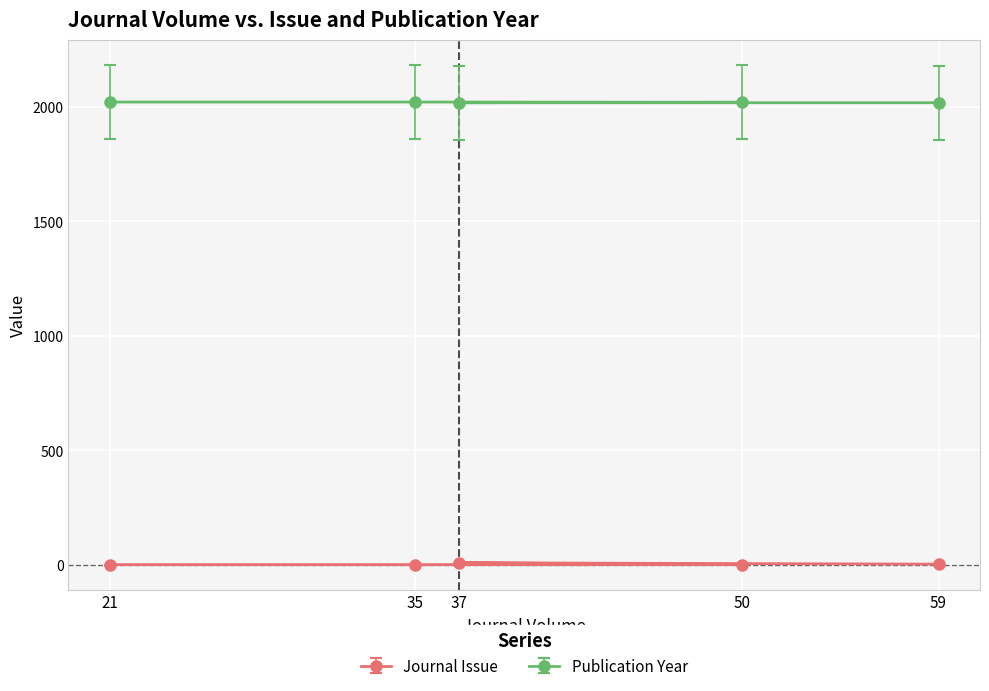

The value of Publication Year at 50 is 2020. True or false?

True